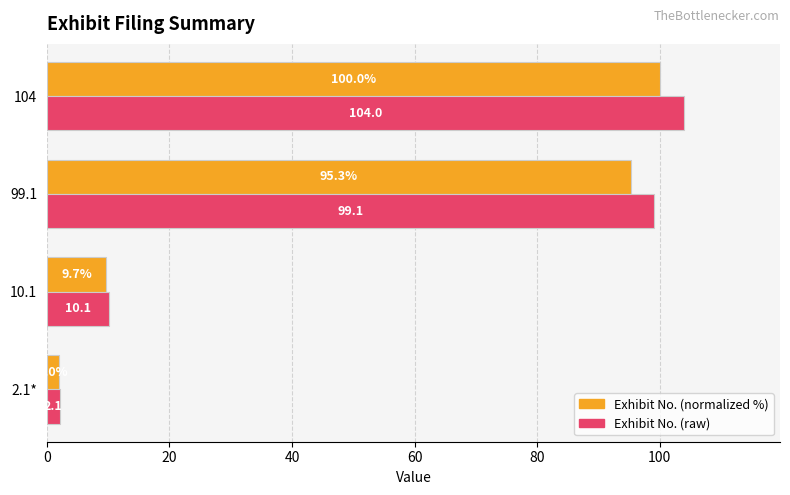

At which category is the sum across all series the highest?

104